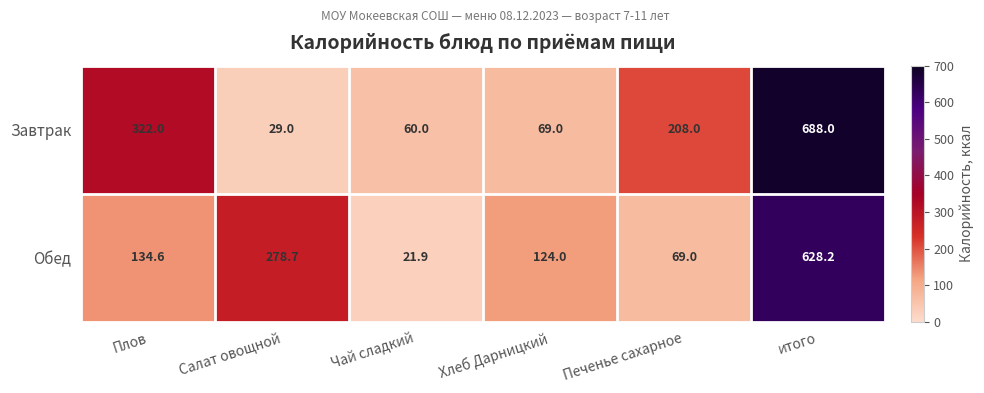

List the series in order of their overall mean, lowest first.

Обед, Завтрак